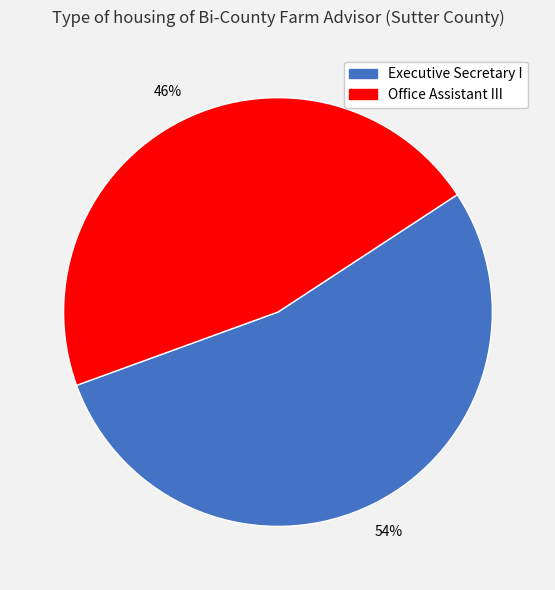

To the nearest percent, what is the average slice percentage?

50%